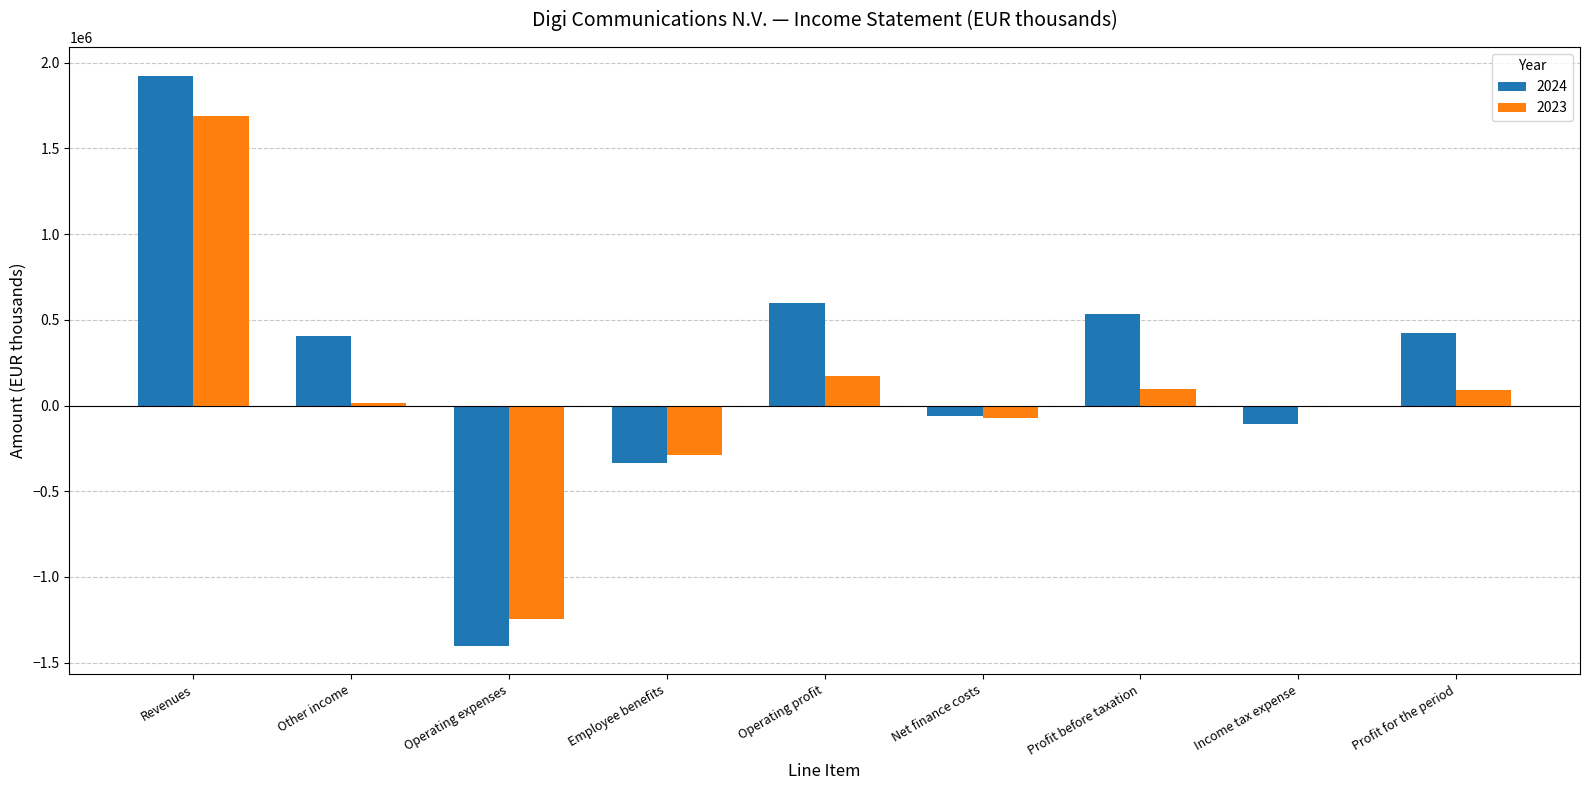

At which category does the chart reach its peak across all series?

Revenues